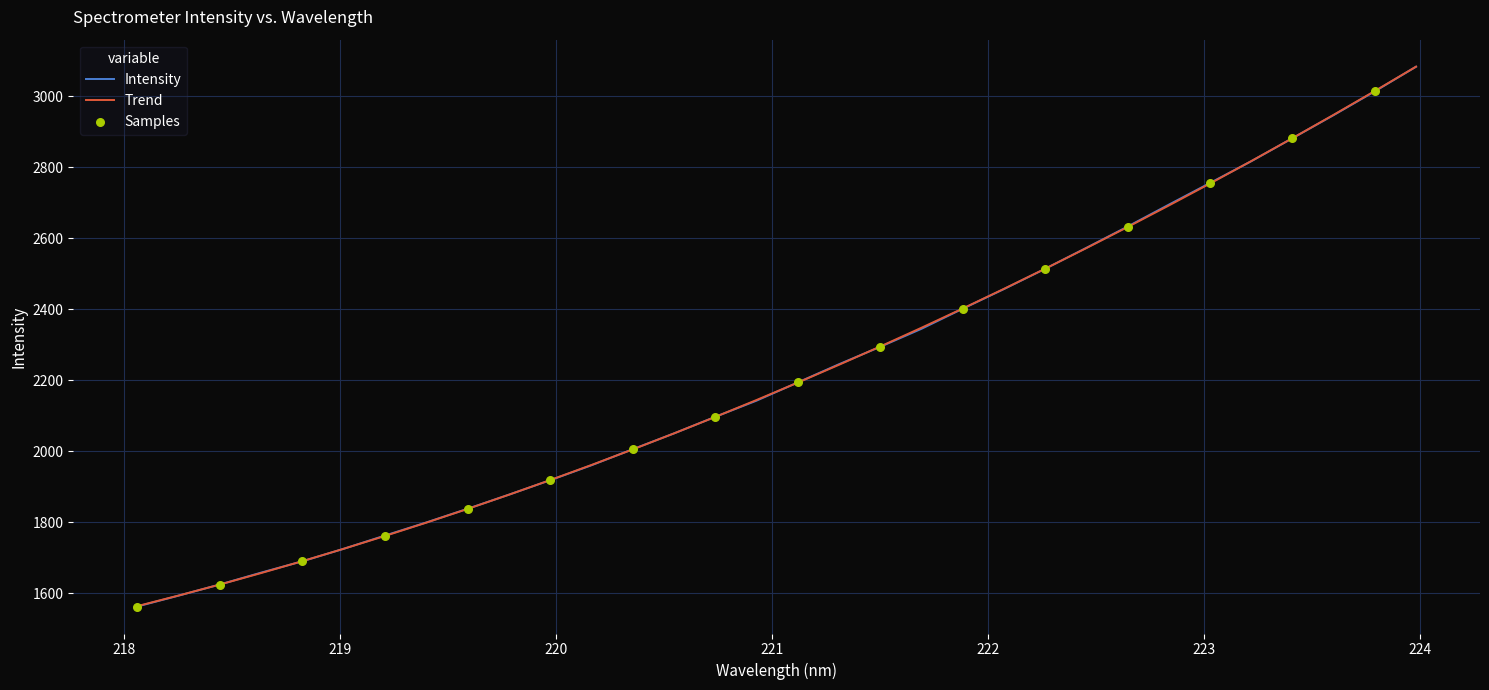

What is the lowest value of the Intensity series?

1563.0